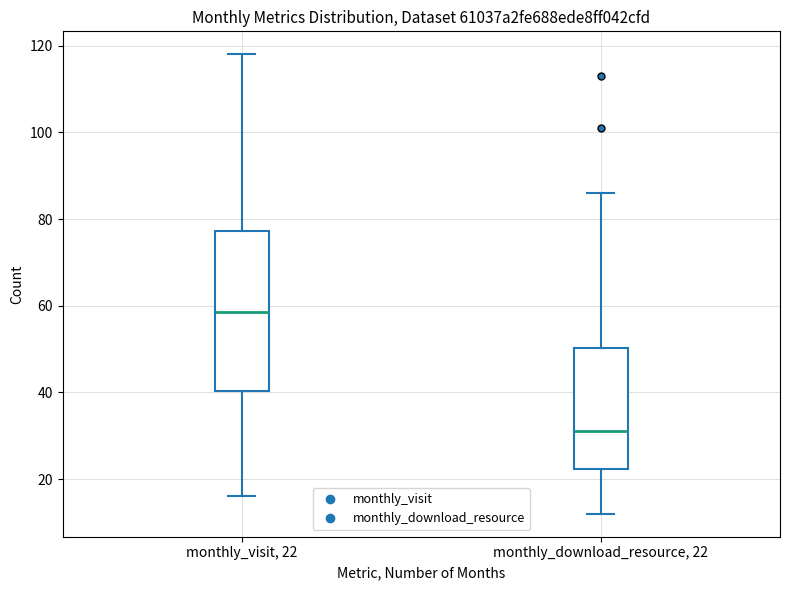

Where does the upper whisker of the box for monthly_visit, 22 end on the y-axis? The values are not printed on the chart, so give them approximately, as read against the axis.

118